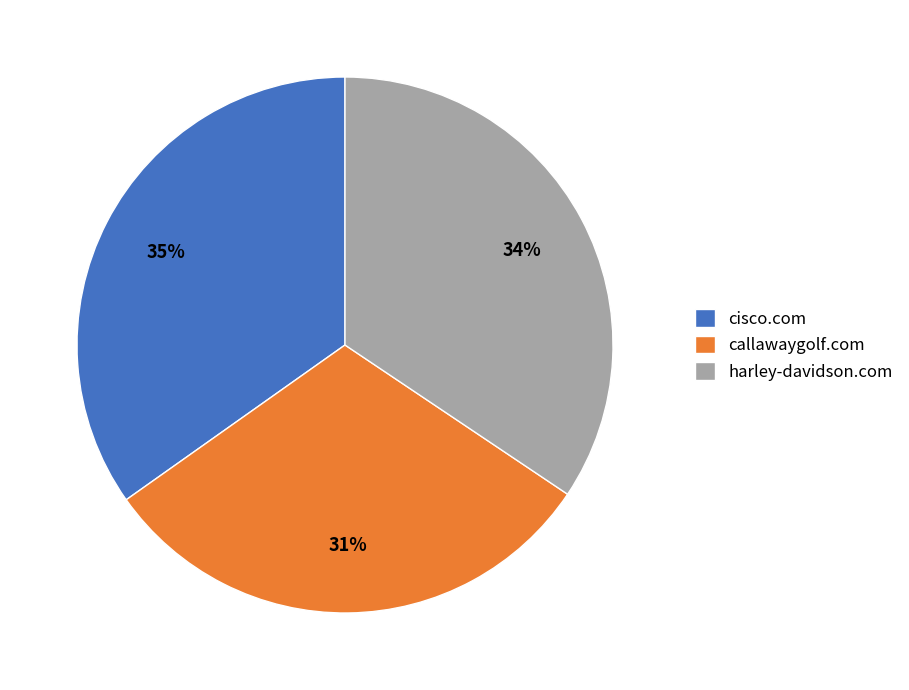

To the nearest percent, what is the difference between the largest and smallest slice percentages?

4%